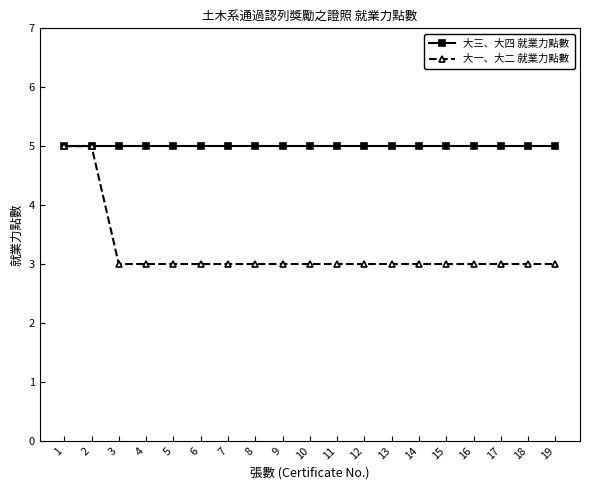

What is the difference between the maximum and minimum values in the 大一、大二 就業力點數 series?

2